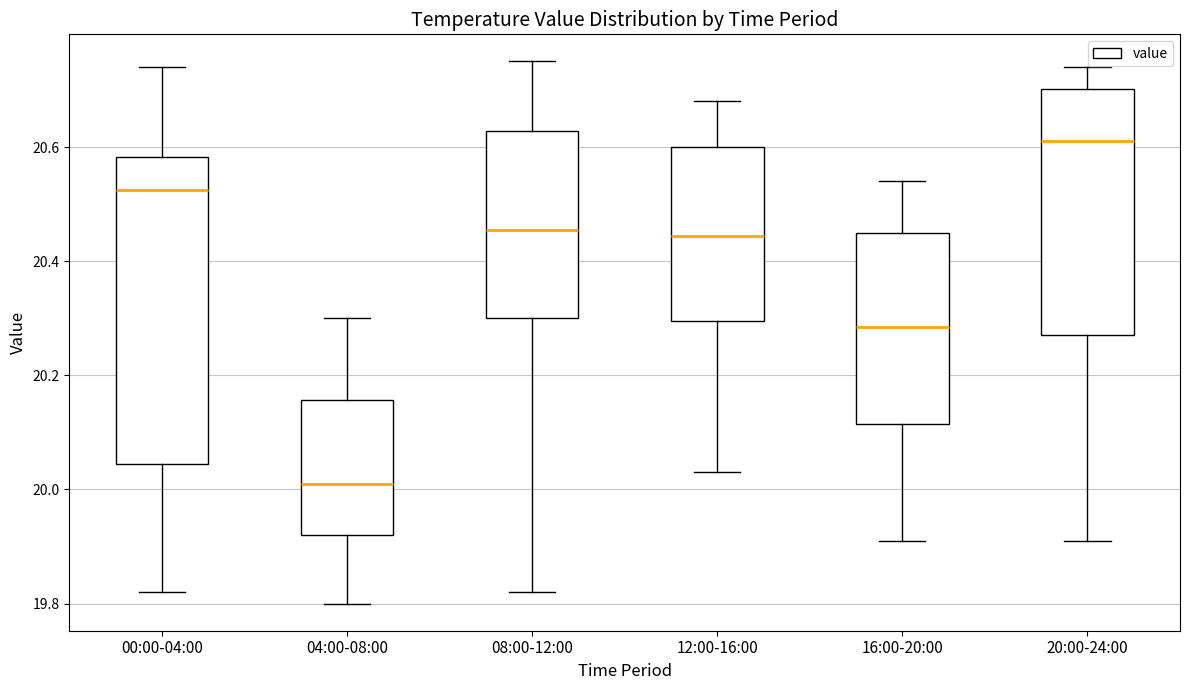

Comparing the boxes themselves (not the whiskers), which one is the tallest?

00:00-04:00